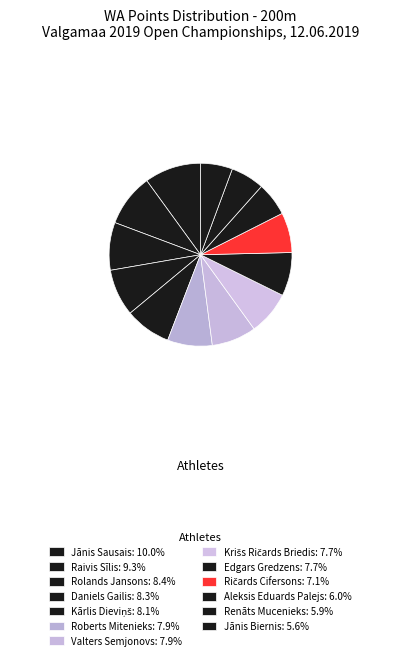

To the nearest percent, what percentage of the pie is Ričards Cifersons?

7%